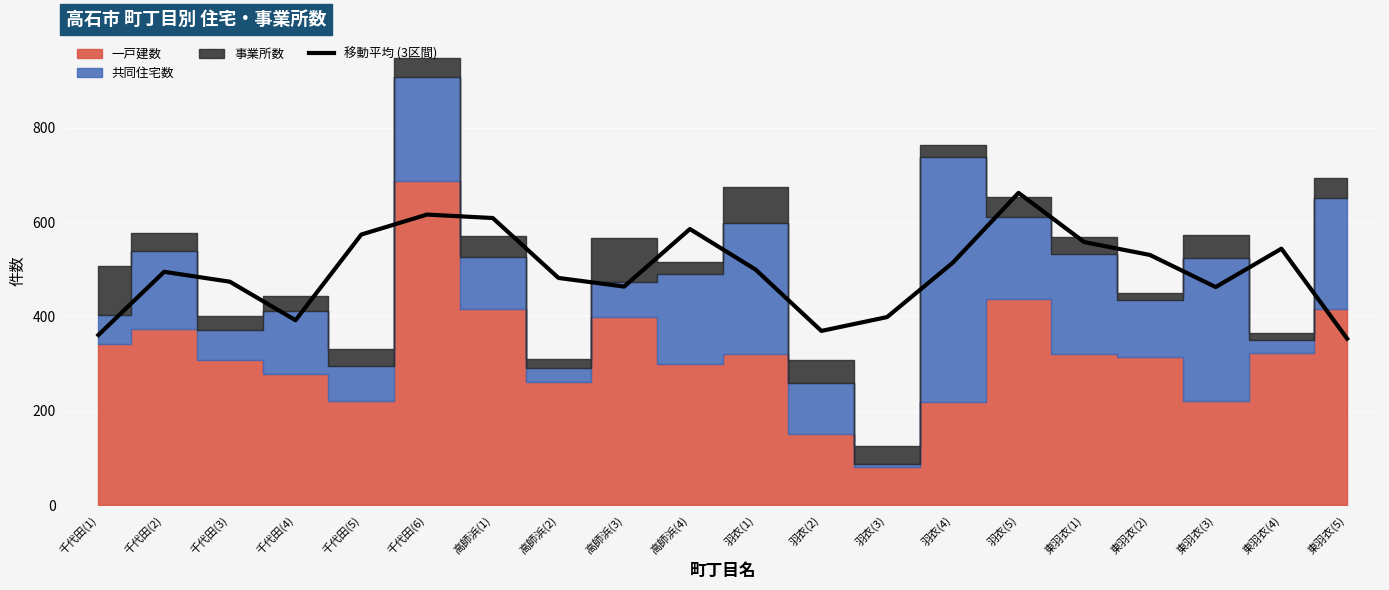

Reading left to right, extract all data points from this chart.

360.7	494.7	473.7	392.0	573.7	616.0	608.7	481.7	463.3	585.3	499.3	369.3	398.7	514.0	662.0	557.7	530.3	462.3	543.7	353.0